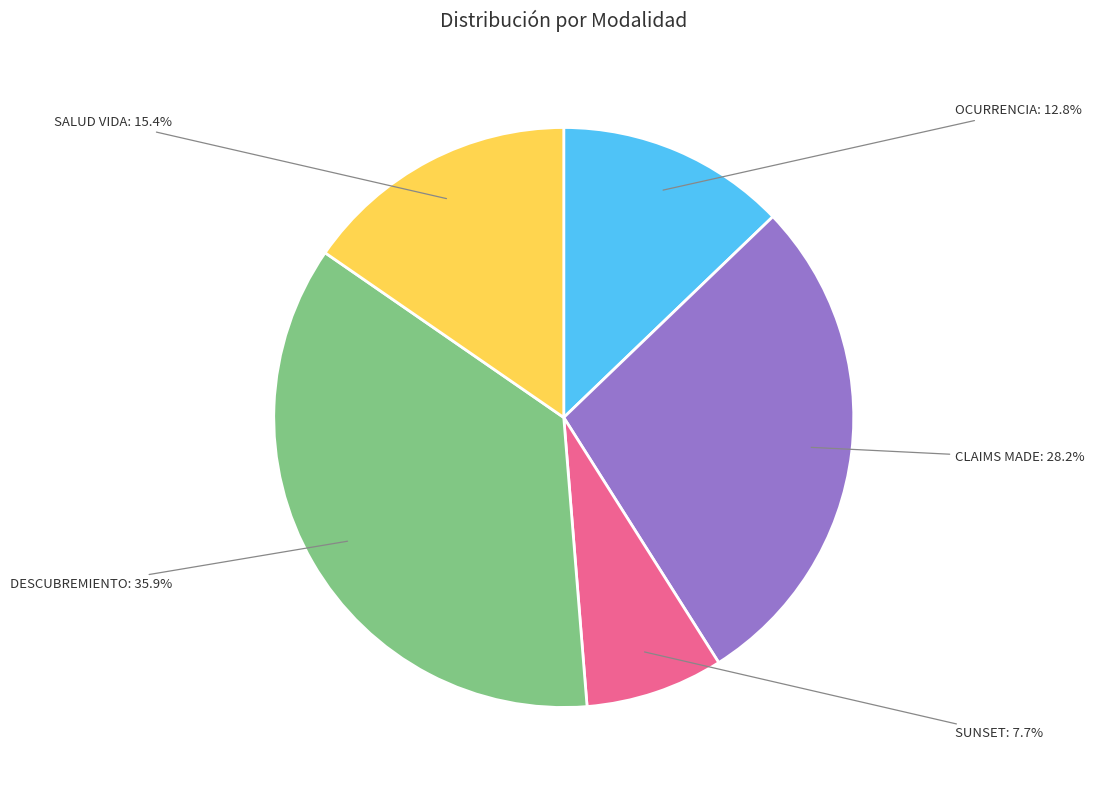

Do DESCUBREMIENTO and SALUD VIDA together represent more than half of the pie?

Yes